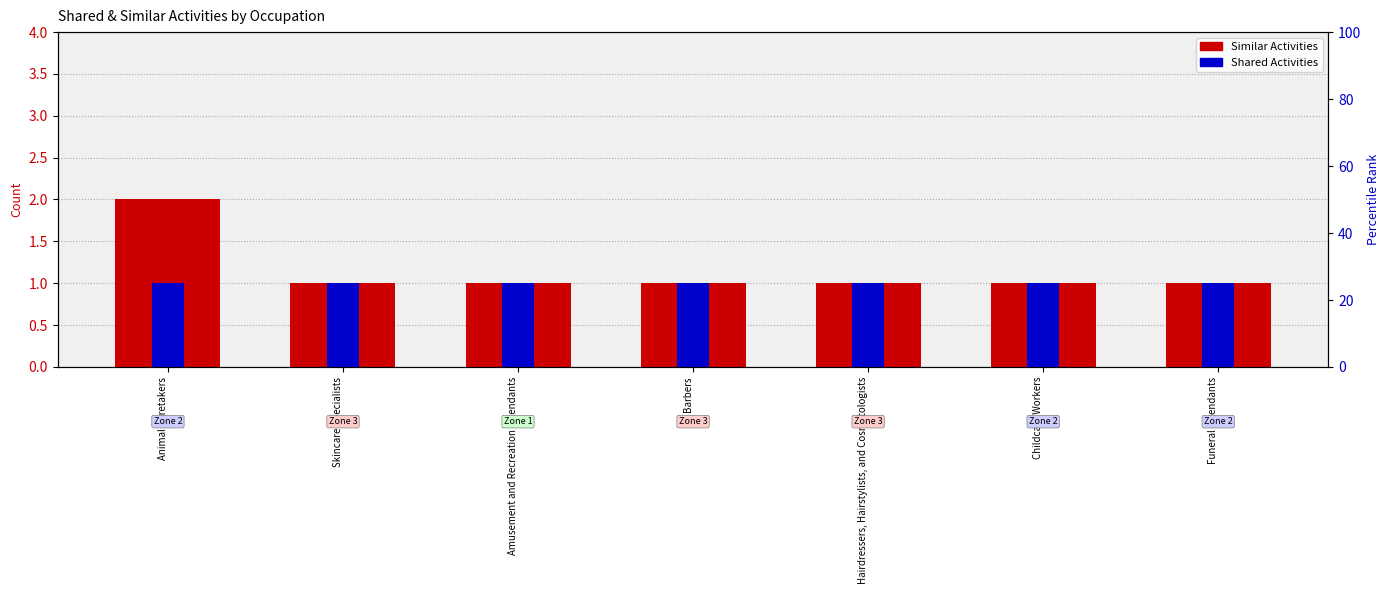

How many bars are there in total?

14